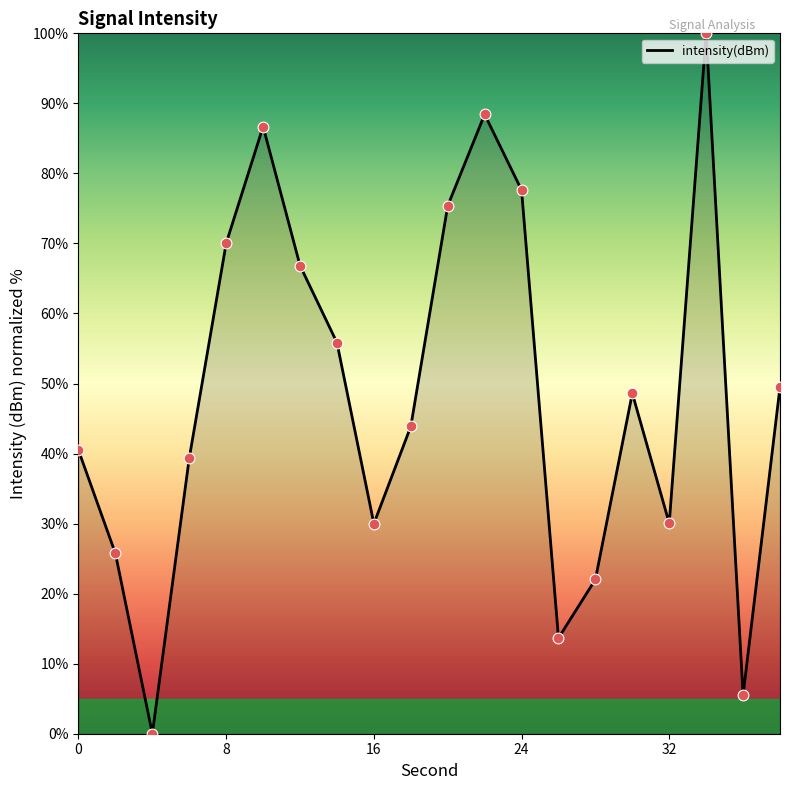

What is the greatest value displayed?

100.0